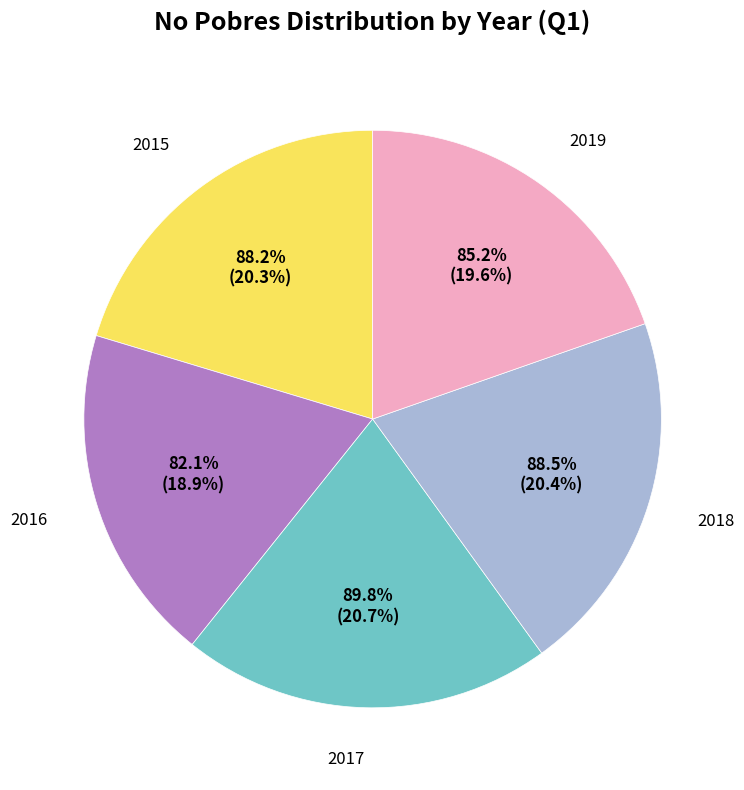

Between 2018 and 2017, which is larger?

2017